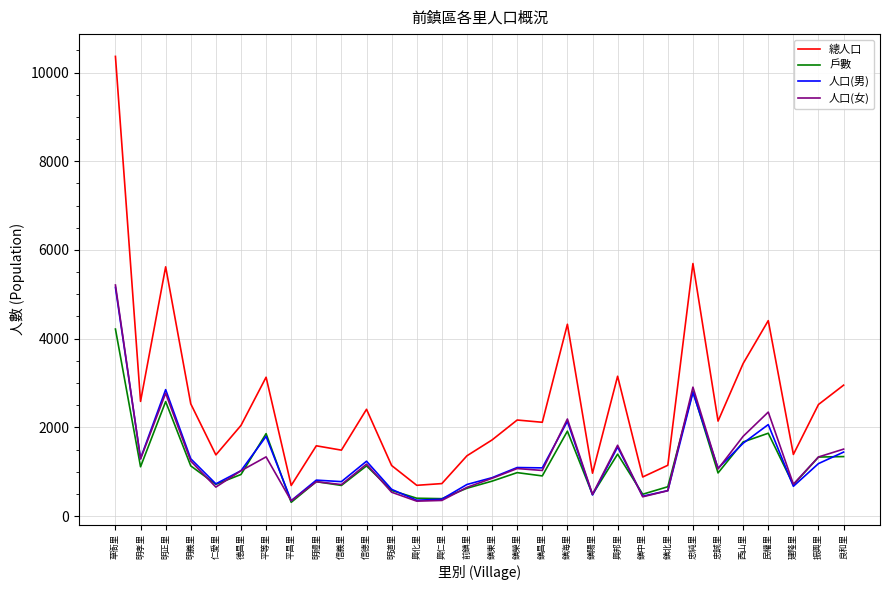

Is this an area chart (filled region under the line)?

No